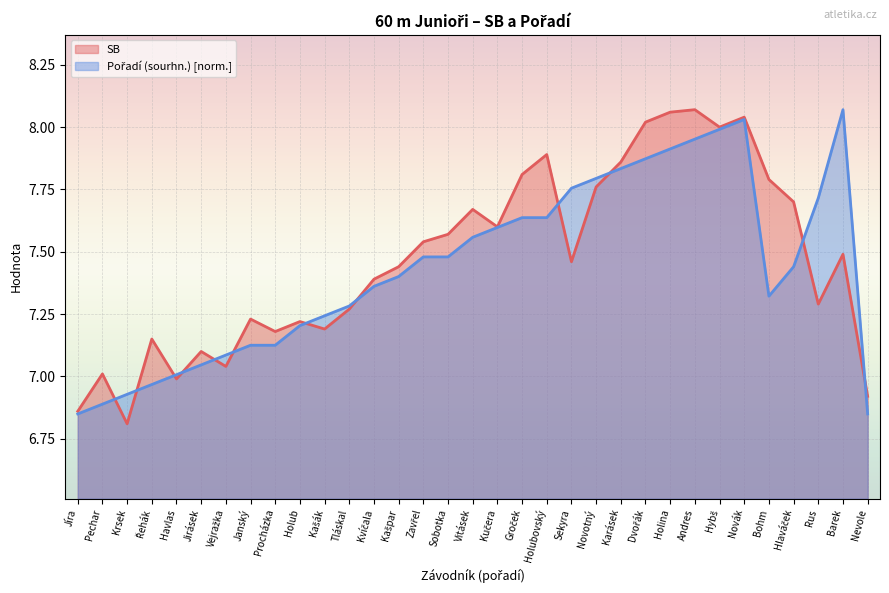

Rank the series at Kvíčala from highest to lowest value.

SB, Pořadí (sourhn.)